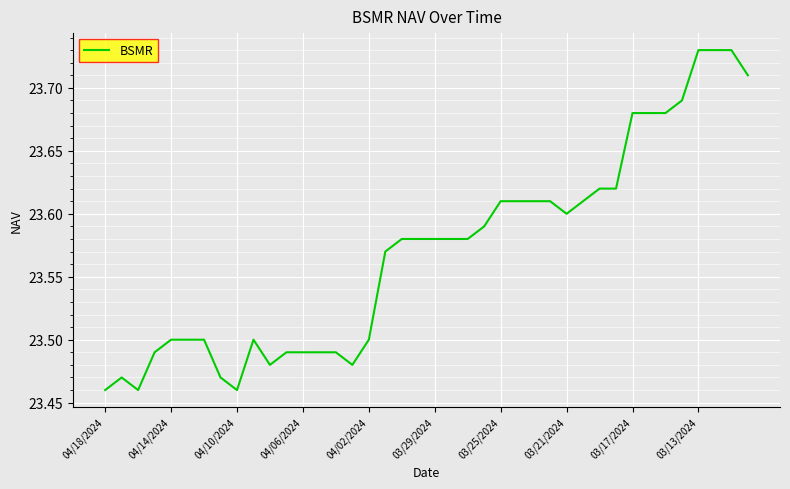

Where is the data nearest to the value 23?

04/18/2024